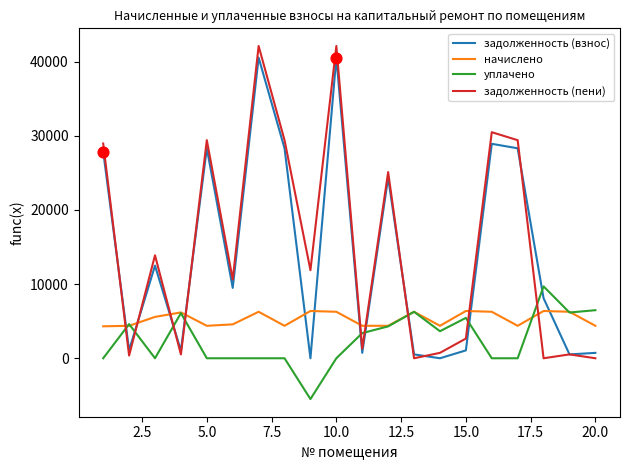

Which series has the widest spread of values?

задолженность (пени)